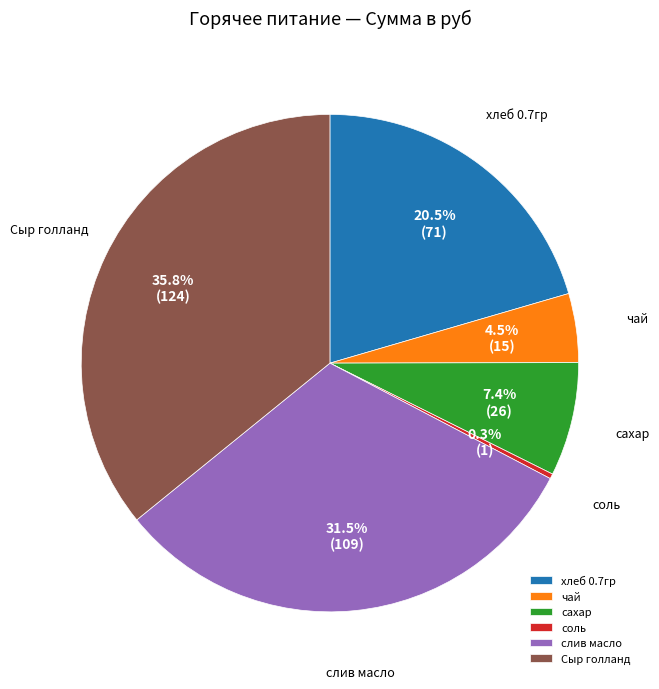

Between соль and хлеб 0.7гр, which is larger?

хлеб 0.7гр